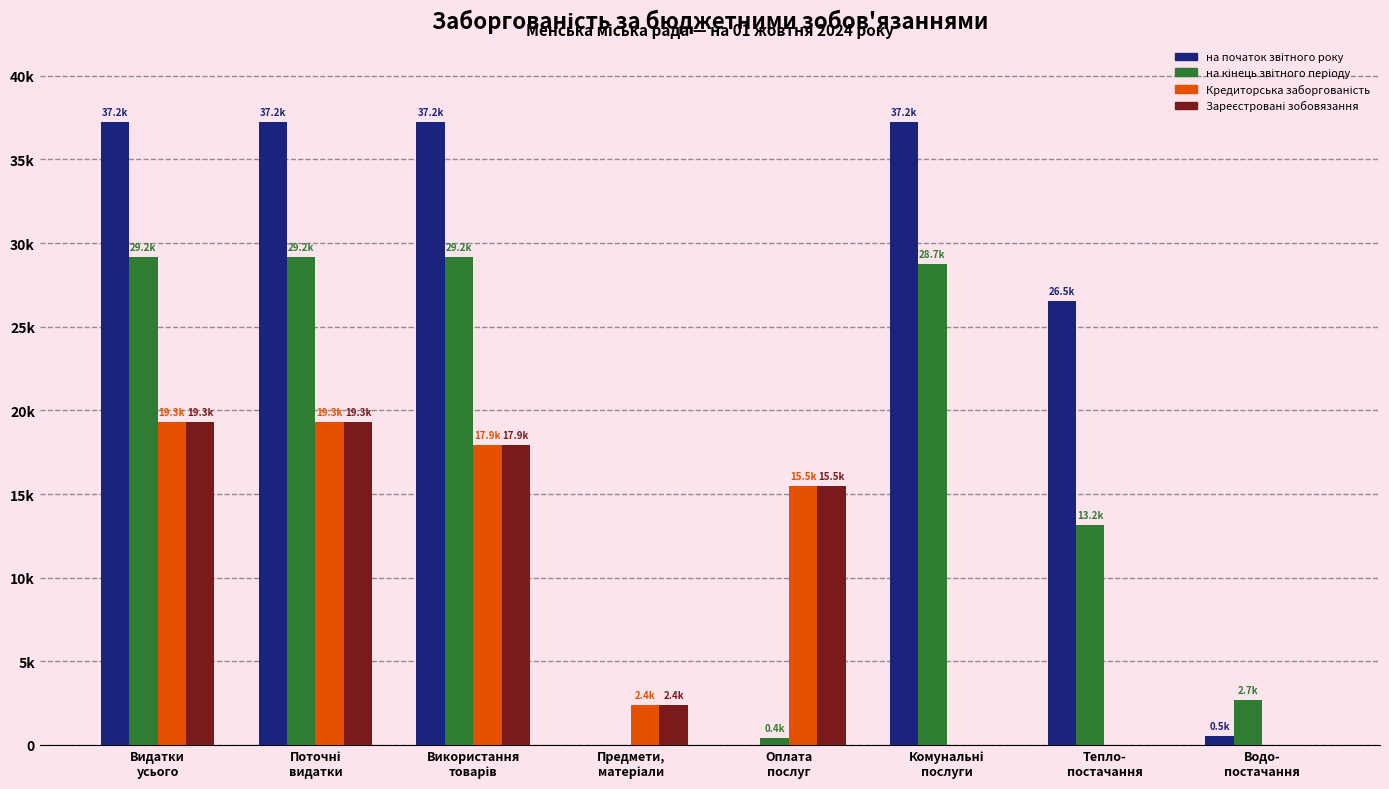

Count the number of data series in this chart.

4